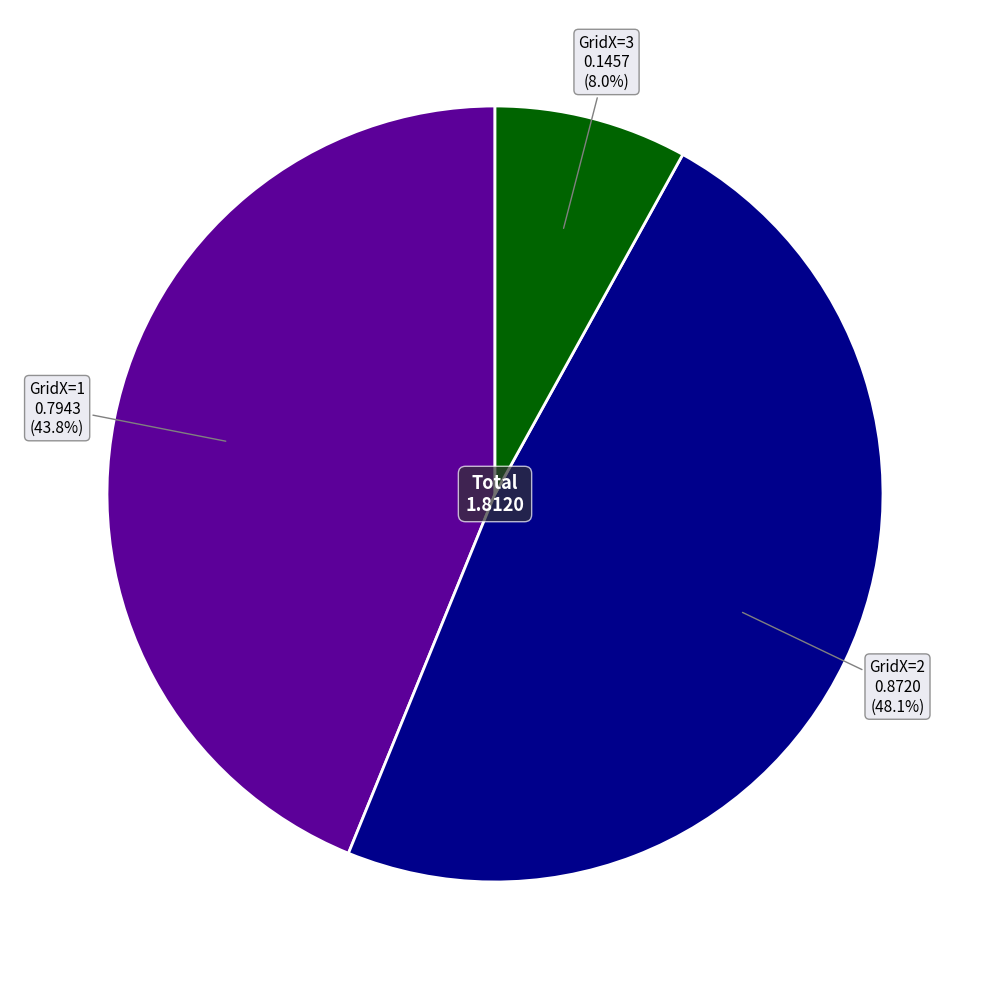

Count the number of slices in the pie.

3